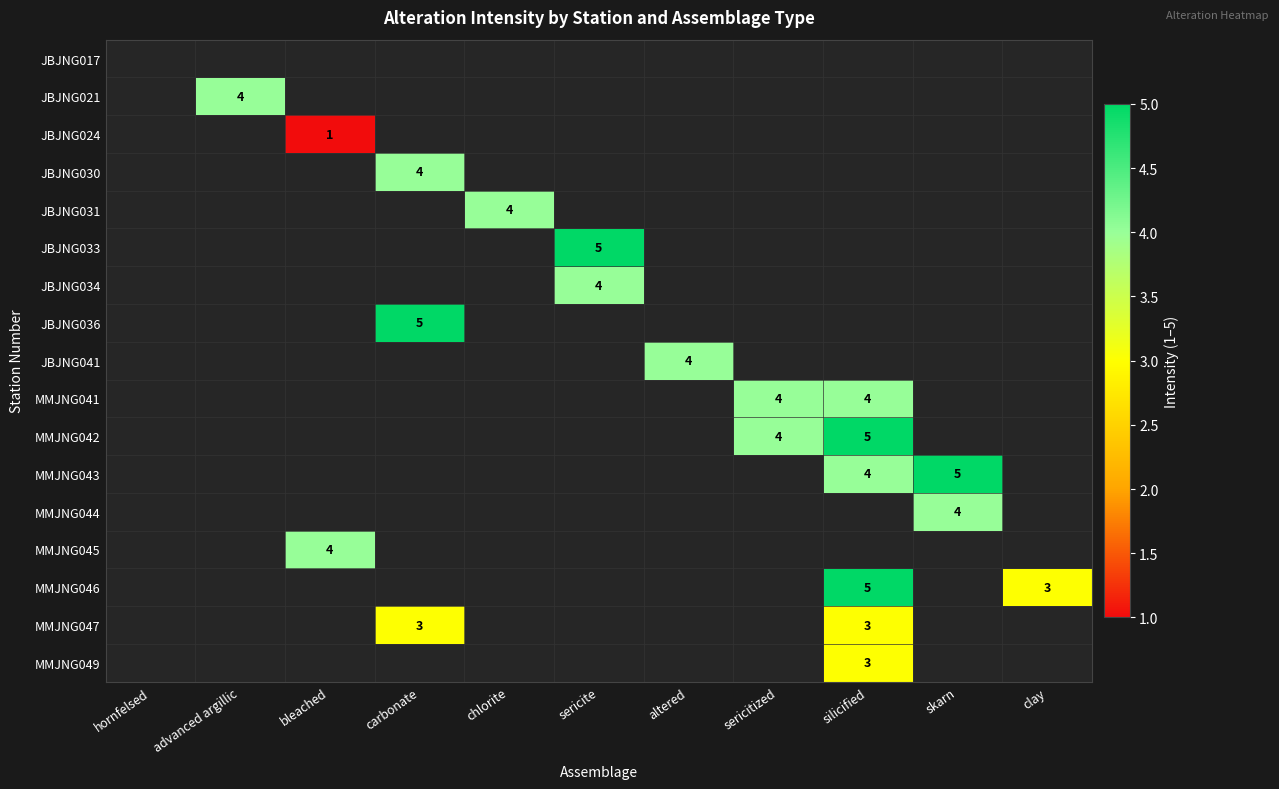

The MMJNG046 series shows 5 at clay. True or false?

False